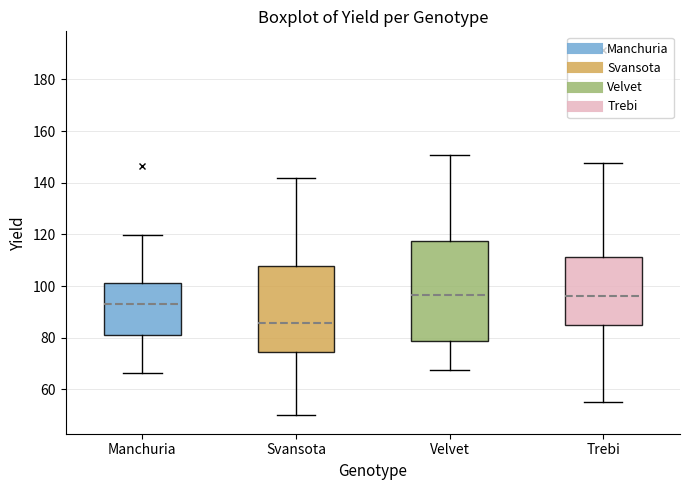

Where is the upper edge of the box for Svansota on the y-axis? The values are not printed on the chart, so give them approximately, as read against the axis.

108